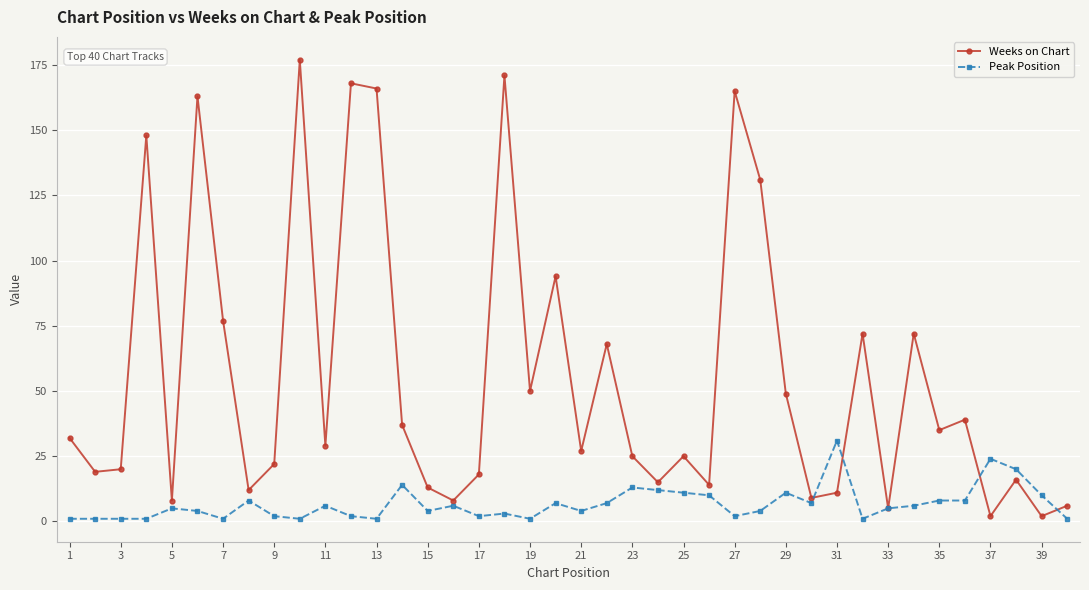

Which series has the widest spread of values?

Weeks on Chart